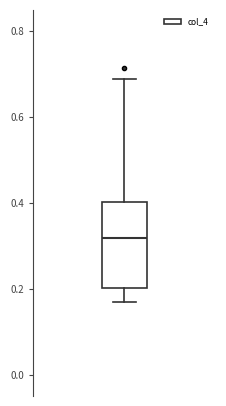

Transcribe this box plot: give where the median line is, the range the box spans, and where the two whiskers end, as read against the y-axis. The values are not printed on the chart, so give them approximately, as read against the axis.

median 0.32, box 0.20 to 0.40, whiskers 0.16 to 0.68